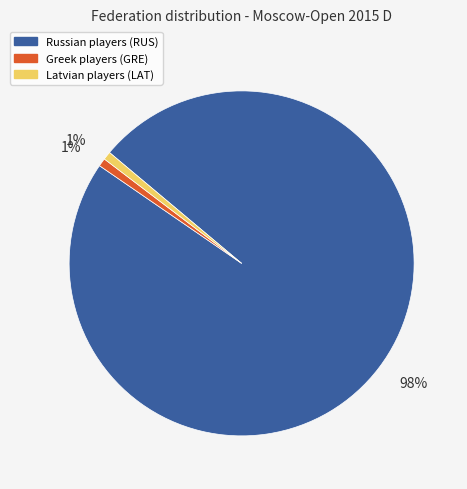

To the nearest percent, what is the average slice percentage?

33%